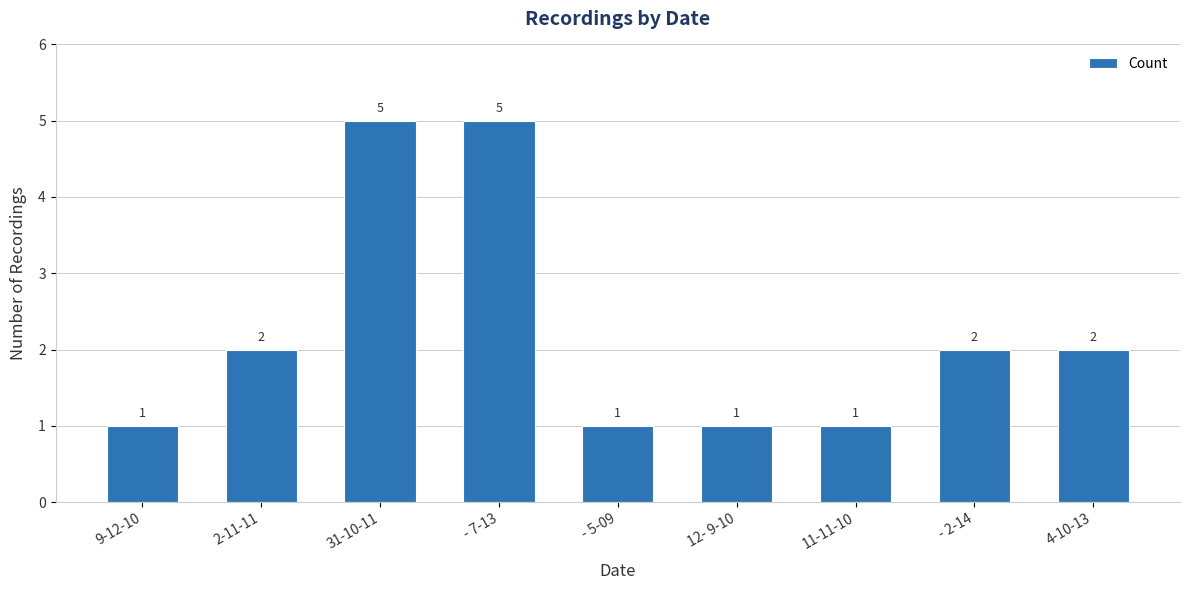

What is the sum of the values at 4-10-13 and - 7-13?

7